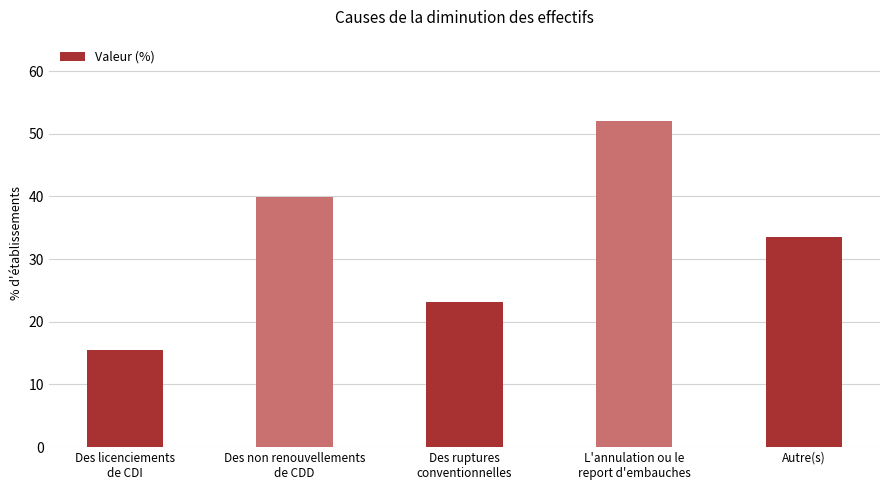

True or false: the data shows 52.1 at L'annulation ou le
report d'embauches.

True